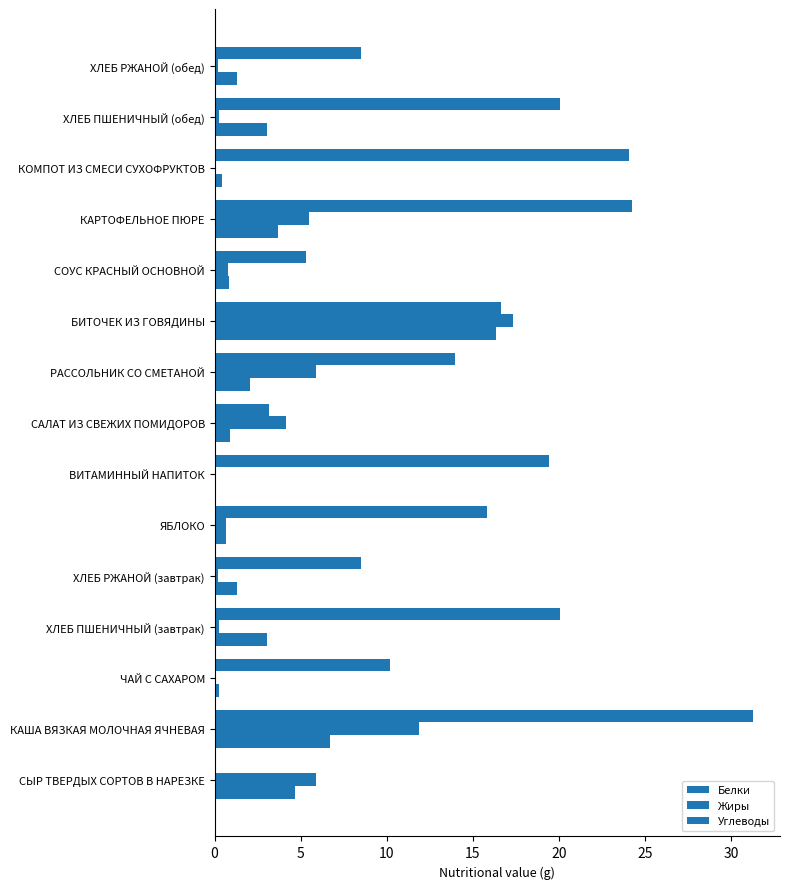

Rank the series by their maximum value, from highest to lowest.

Углеводы, Жиры, Белки